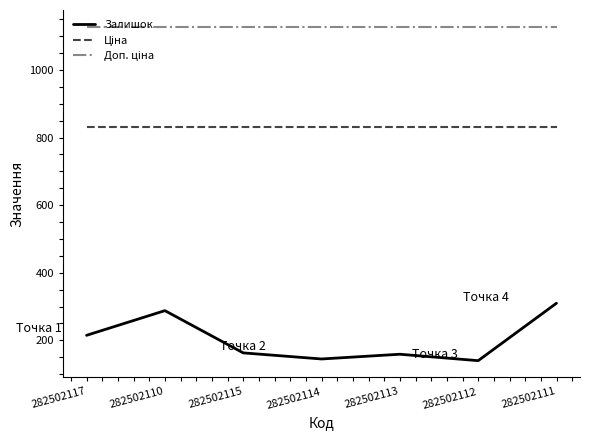

What is the lowest value of the Залишок series?

140.0